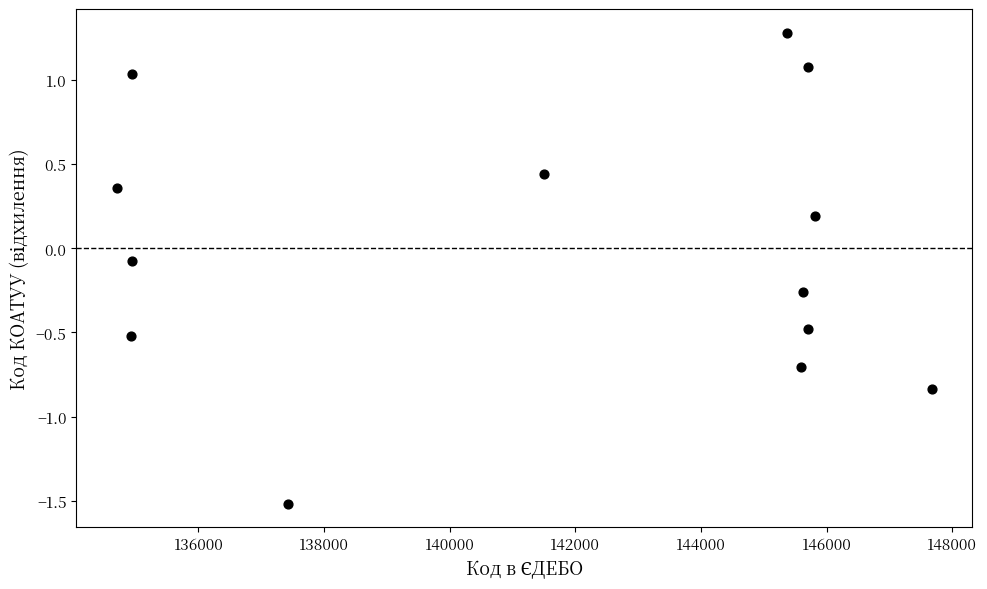

What is the range of Y values (max minus min)?

2.8